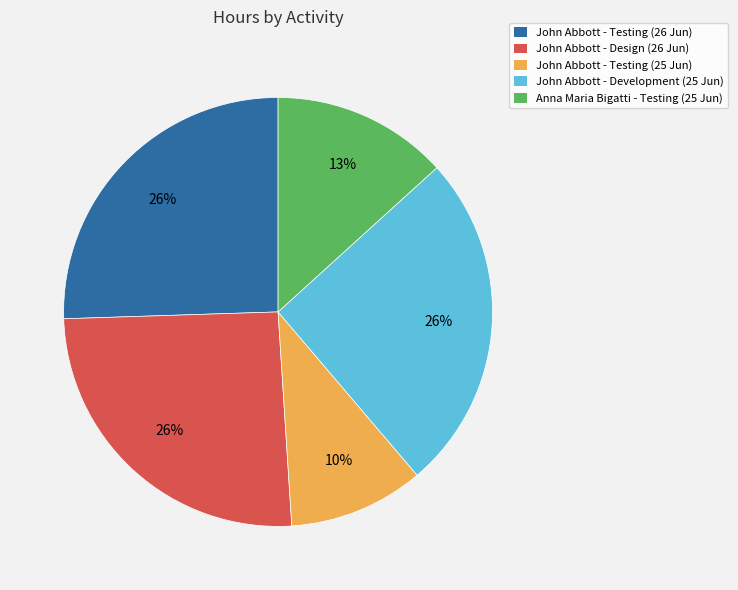

To the nearest percent, what is the difference between the Anna Maria Bigatti - Testing (25 Jun) and John Abbott - Testing (25 Jun) slice percentages?

3%